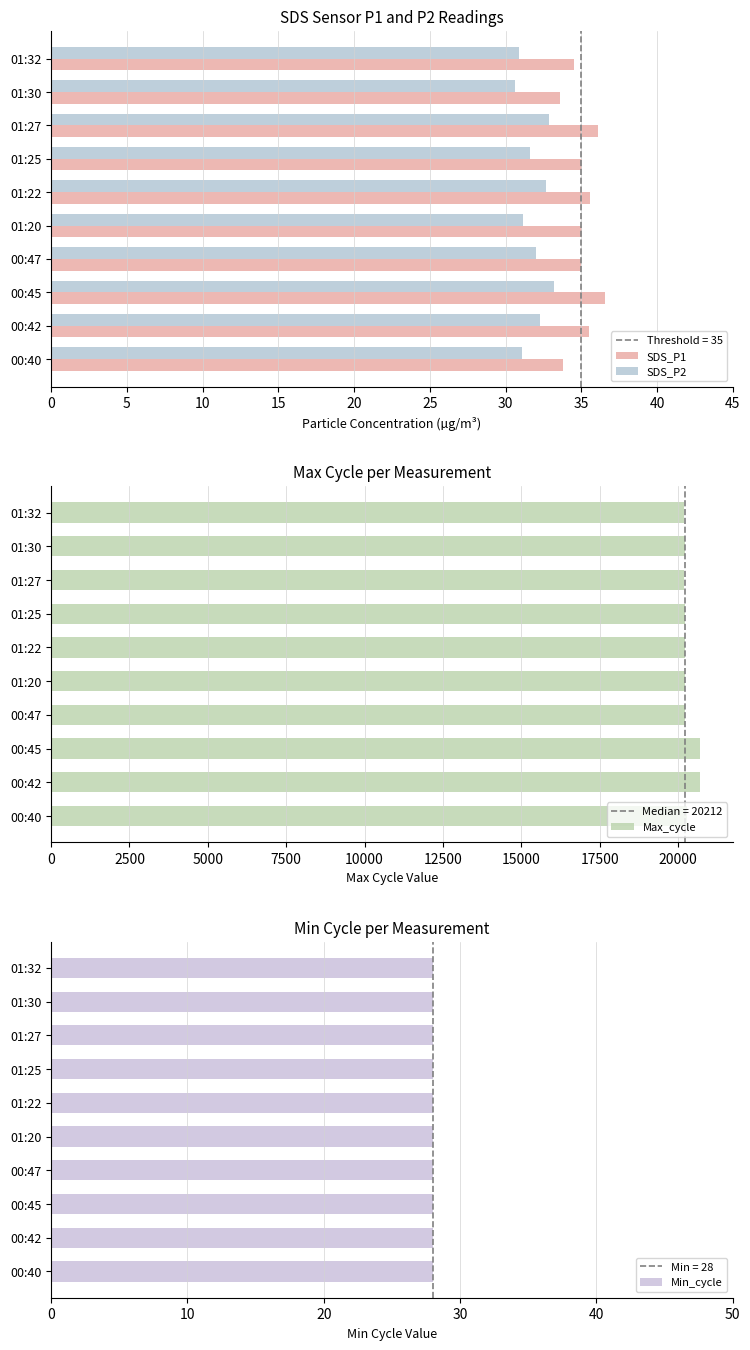

Which series has the widest spread of values?

Max_cycle